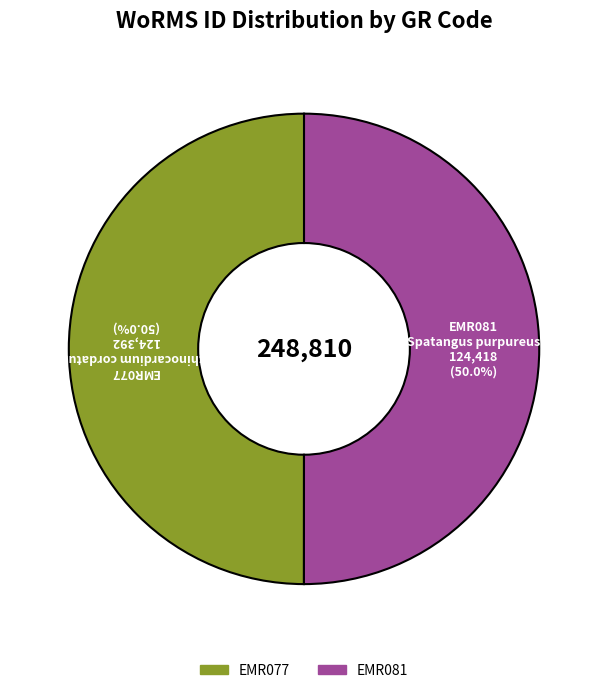

Is there a majority slice in this chart?

Yes